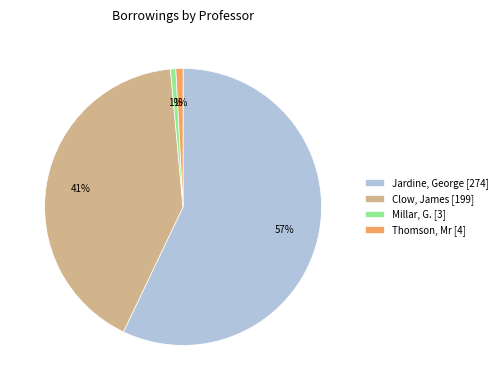

Between Jardine, George [274] and Thomson, Mr [4], which is larger?

Jardine, George [274]